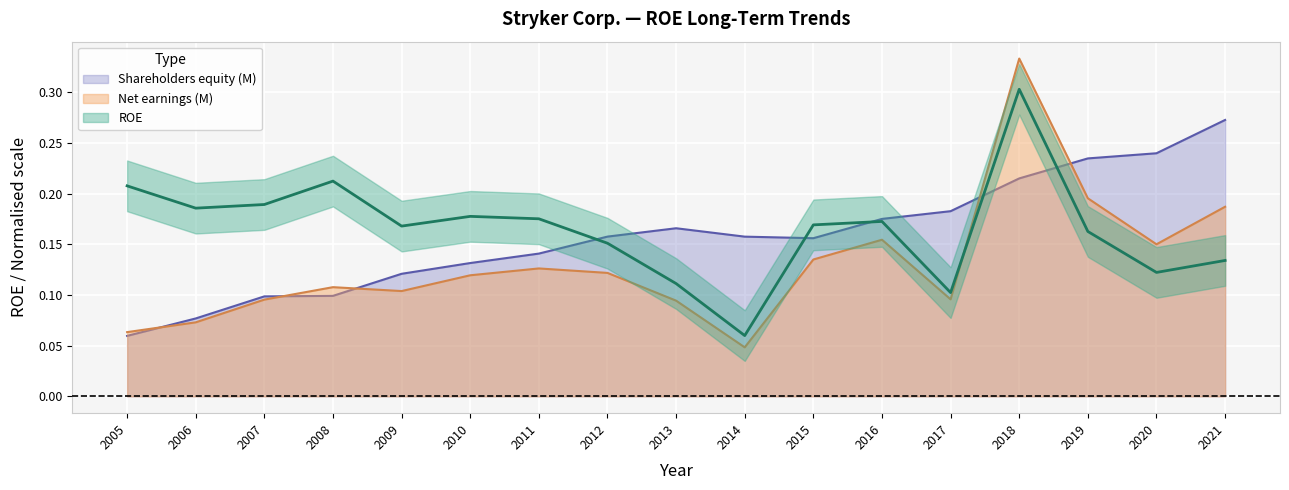

Count the number of data series in this chart.

3